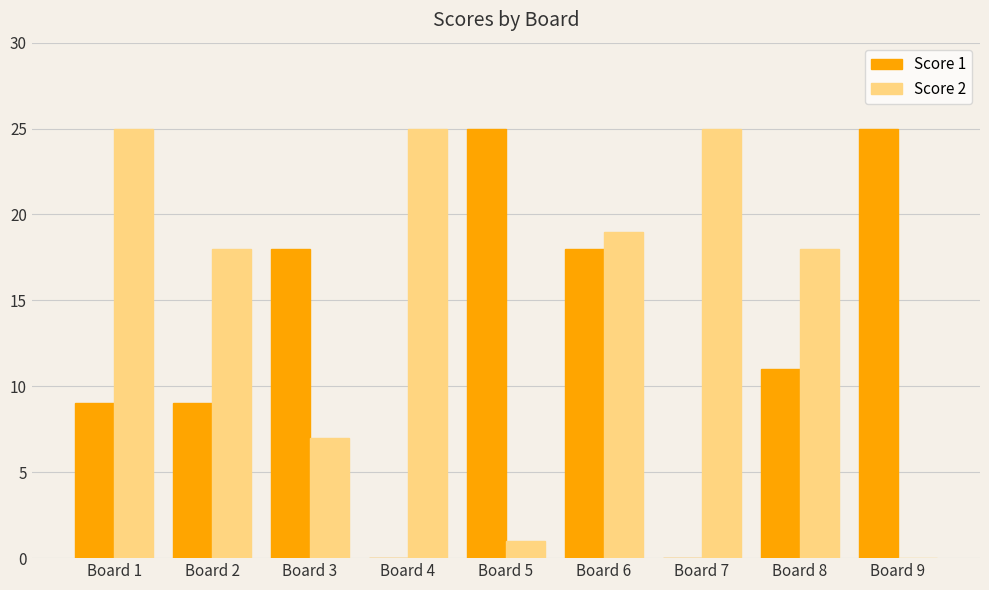

What is the sum of all Score 2 values?

138